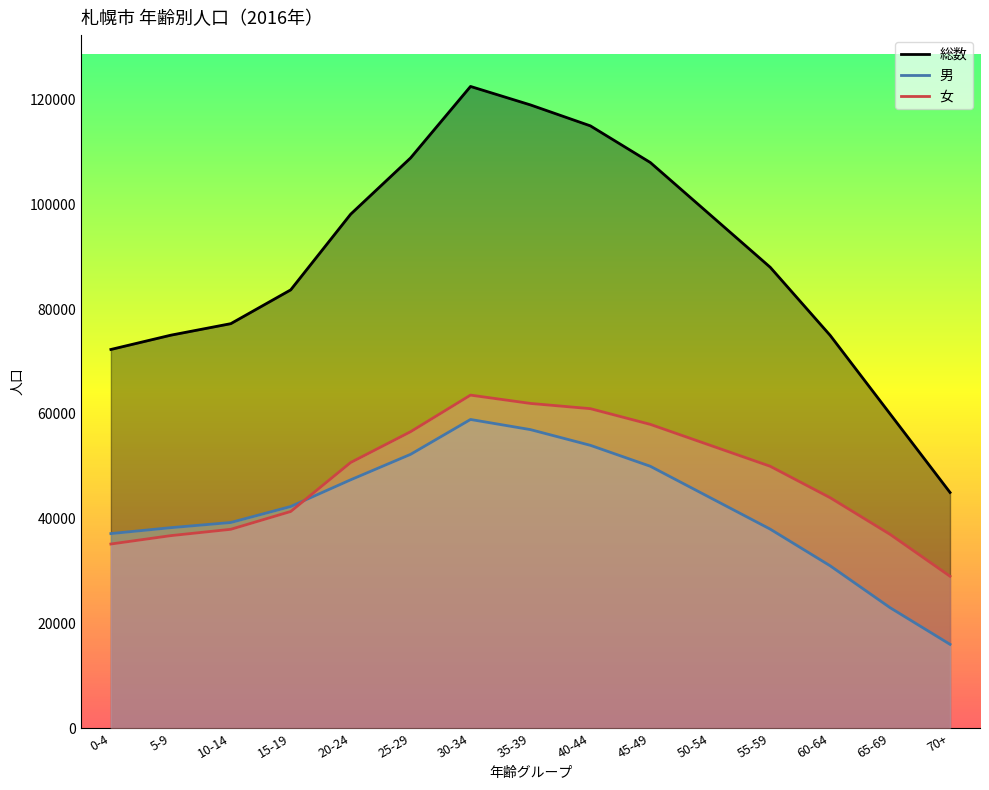

True or false: 男 has a value of 58938 at 30-34.

True